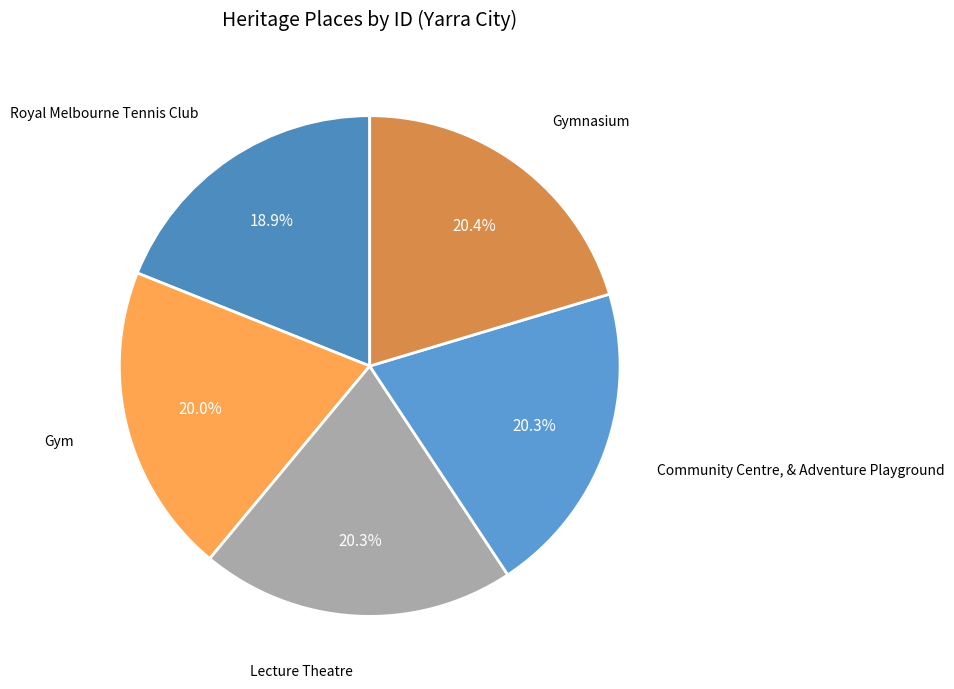

Which has a higher value, Gymnasium or Royal Melbourne Tennis Club?

Gymnasium